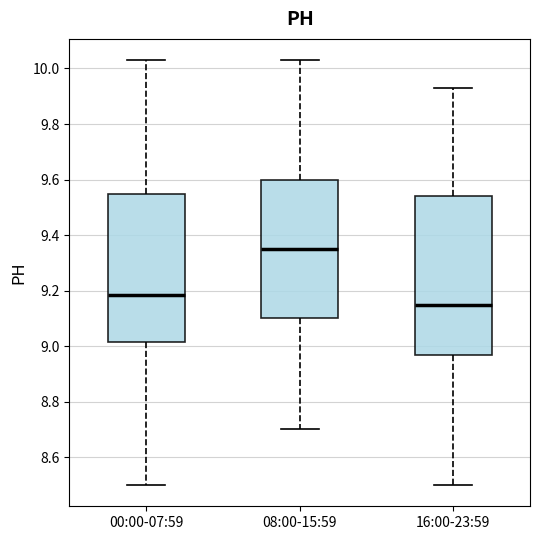

Reading left to right, read every box against the y-axis: the position of its median line, the range the box covers, and the ends of its whiskers. The values are not printed on the chart, so give them approximately, as read against the axis.

00:00-07:59: median 9.18, box 9.02 to 9.54, whiskers 8.50 to 10.04
08:00-15:59: median 9.36, box 9.10 to 9.60, whiskers 8.70 to 10.04
16:00-23:59: median 9.16, box 8.98 to 9.54, whiskers 8.50 to 9.94